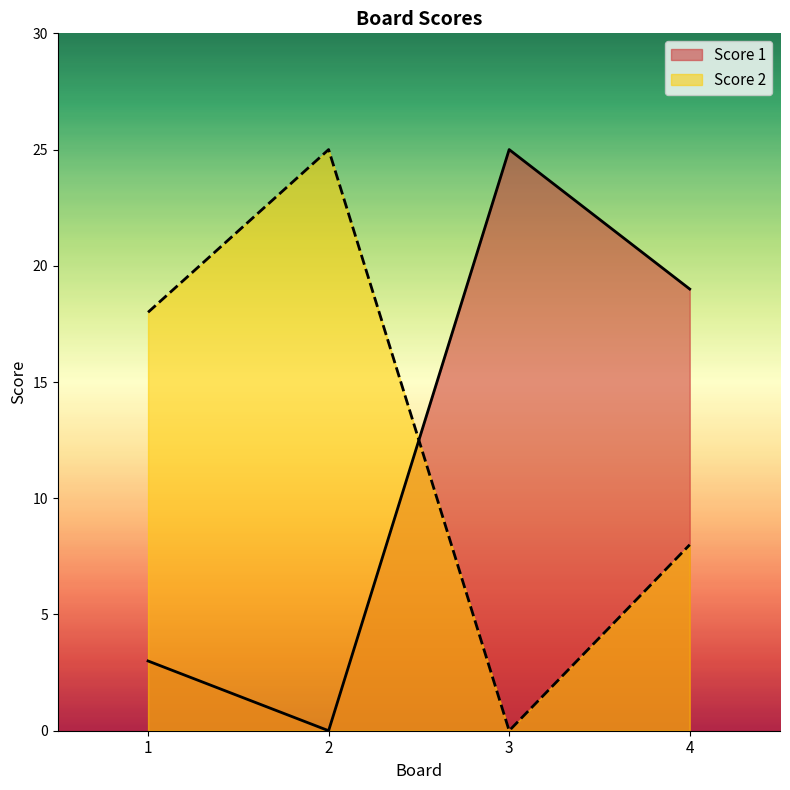

List the series in order of their peak value, lowest first.

Score 1, Score 2